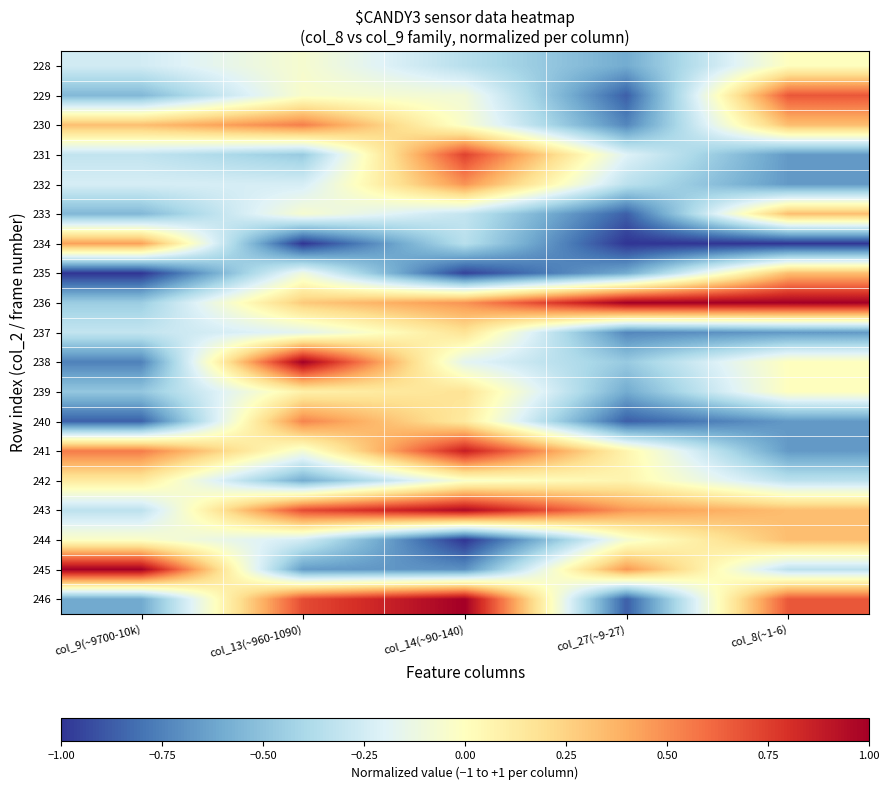

What is the spread (max minus min) of values at col_13(~960-1090)?

2.0